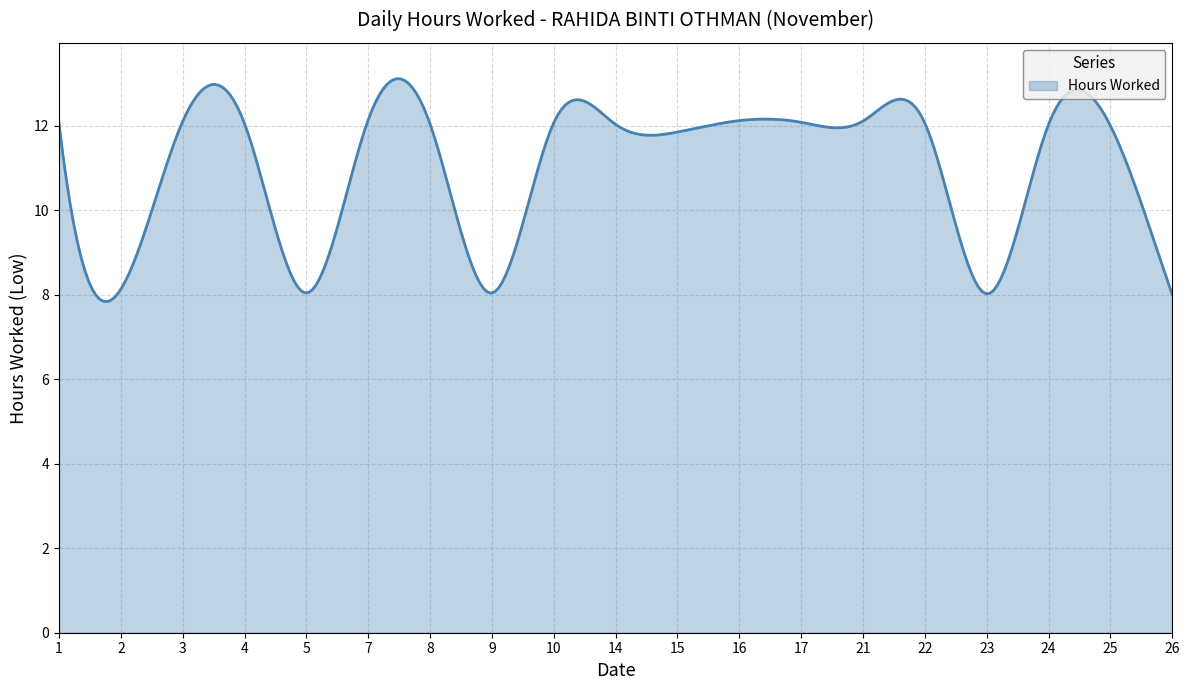

What is the maximum value shown in the chart?

13.1